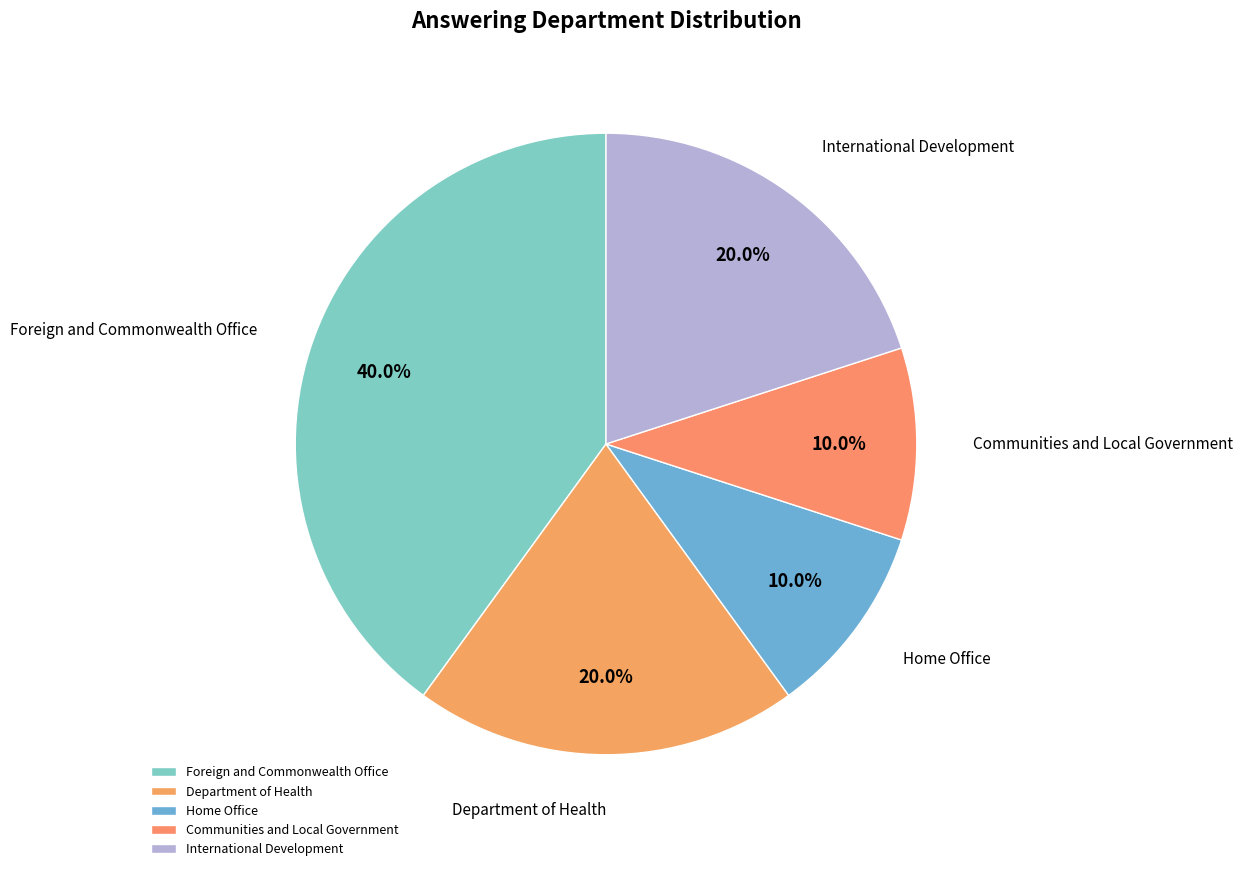

What is the largest slice in the pie chart?

Foreign and Commonwealth Office